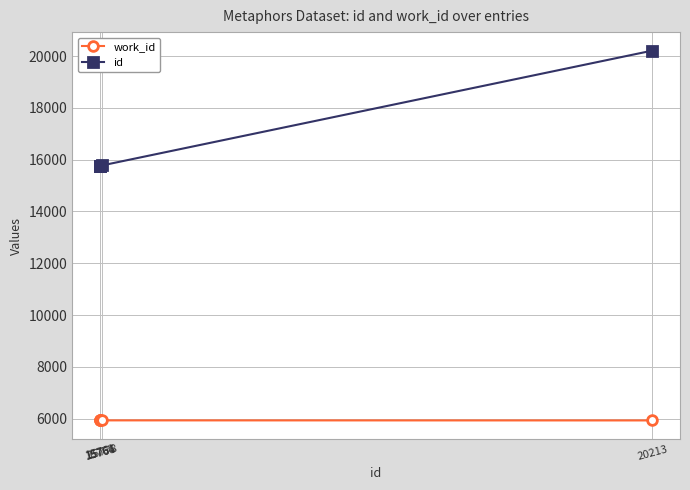

How many series are shown in this chart?

2